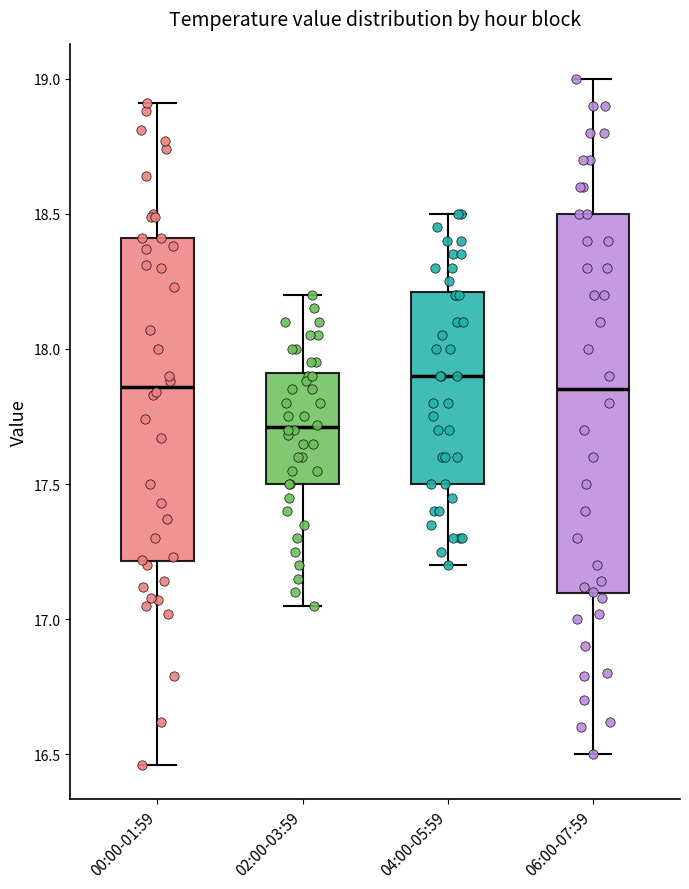

Where does the median line of the box for 00:00-01:59 sit on the y-axis? The values are not printed on the chart, so give them approximately, as read against the axis.

17.85